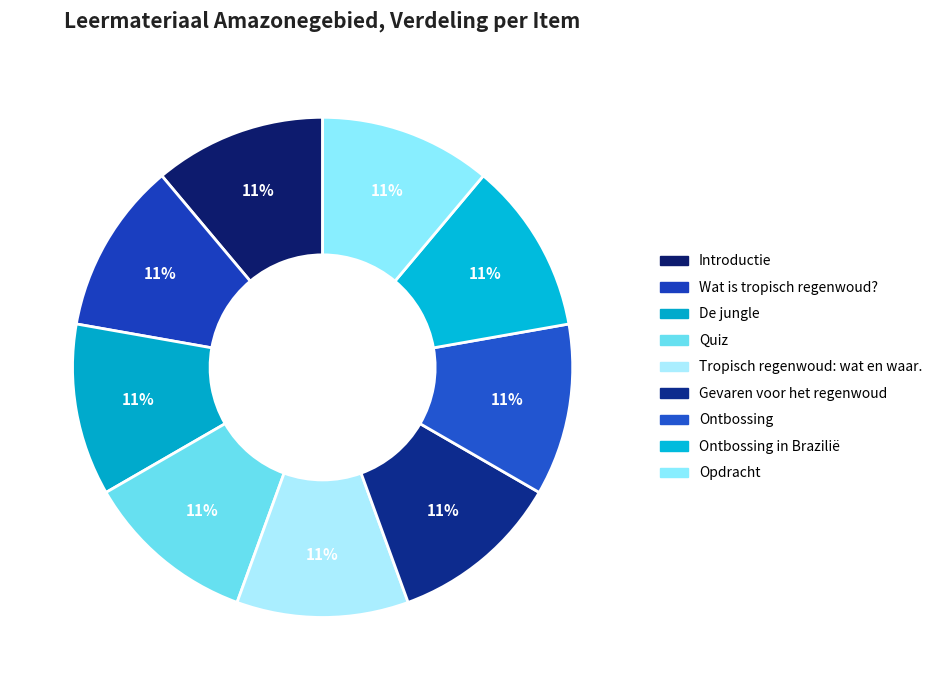

Is there any slice that represents more than half of the pie?

No